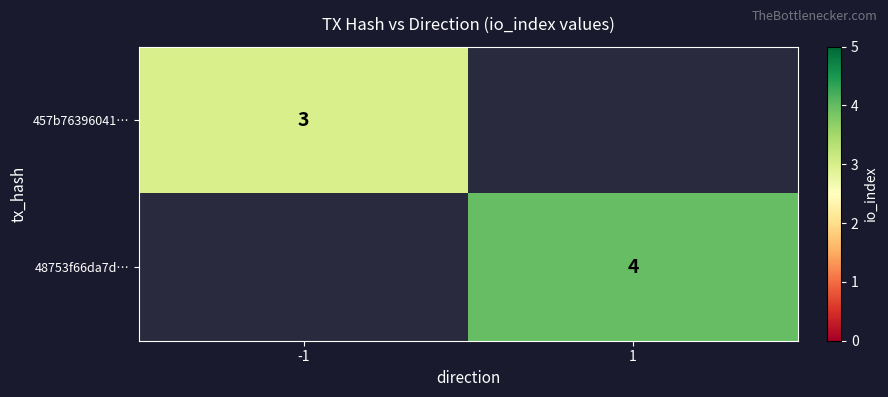

The value of 457b76396041… at -1 is 1. True or false?

False